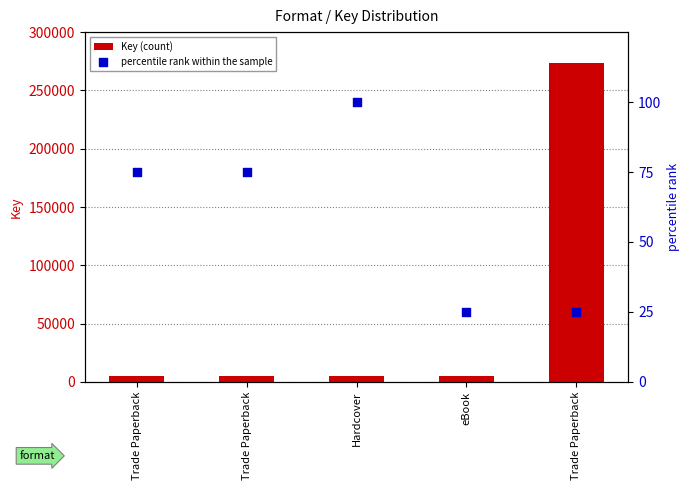

At how many categories does at least one series exceed 141281?

1